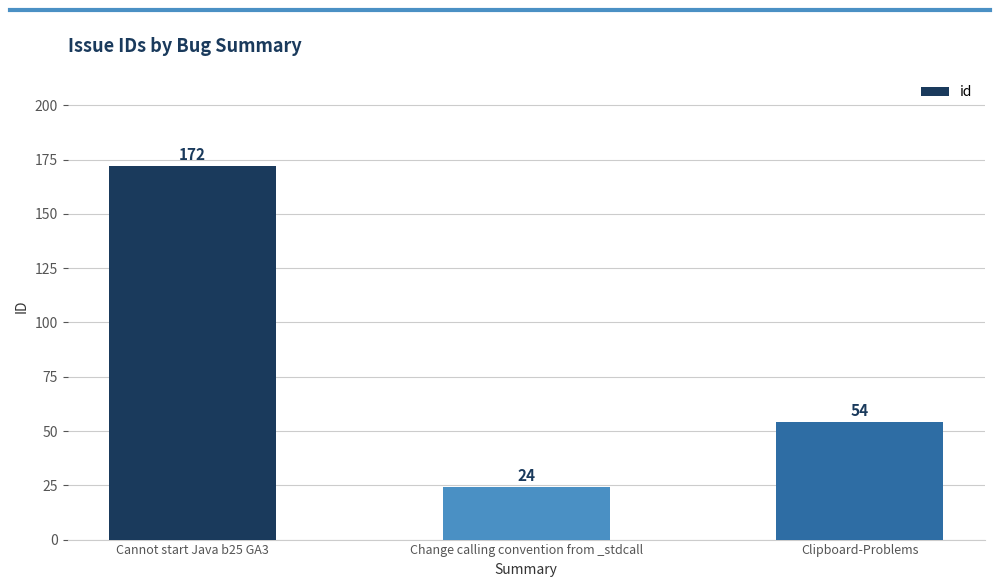

What is the difference between the maximum and minimum values?

148